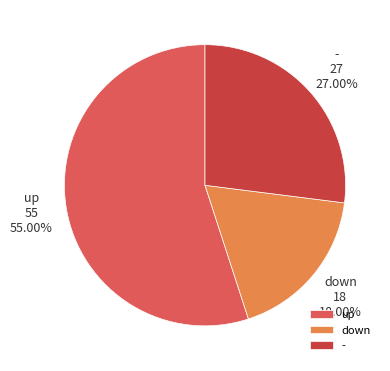

Rank the categories by value from lowest to highest.

down, -, up